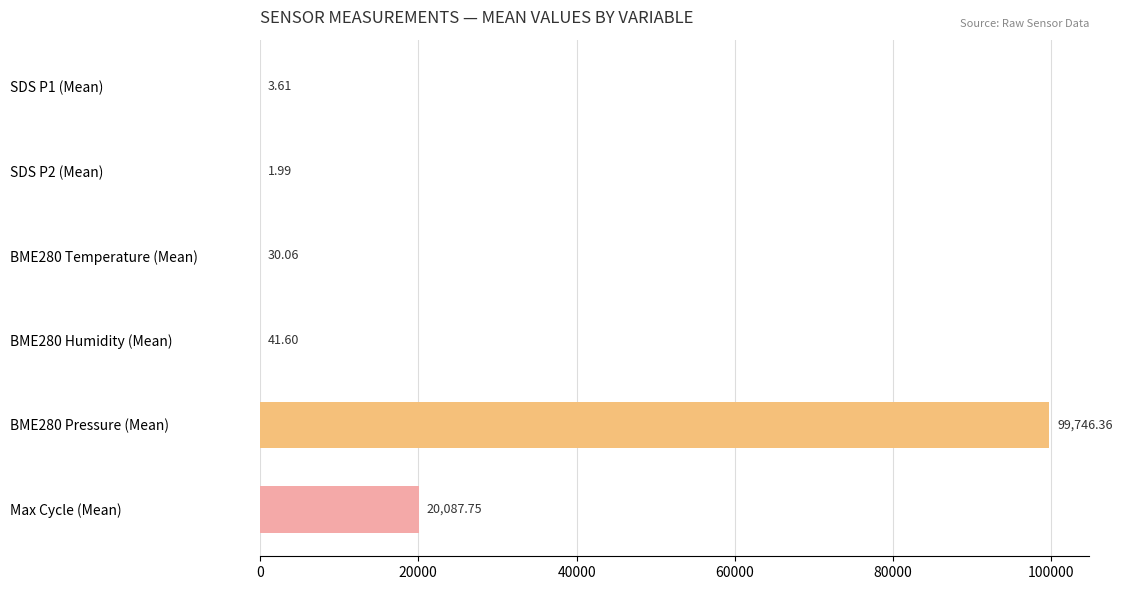

What is the sum of all values?

119911.4